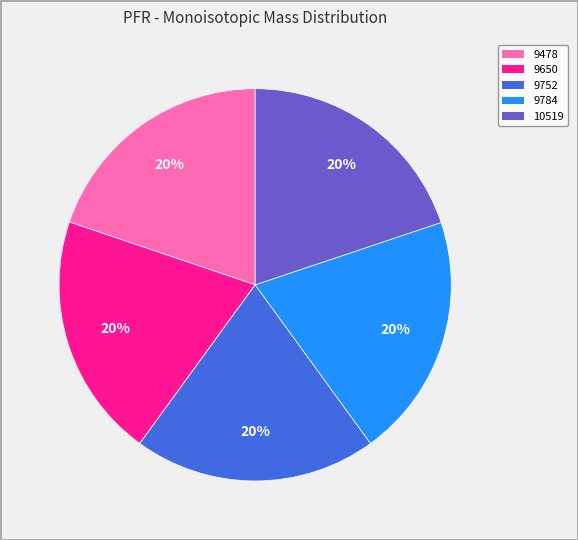

To the nearest percent, what is the combined percentage of 9650 and 10519?

40%